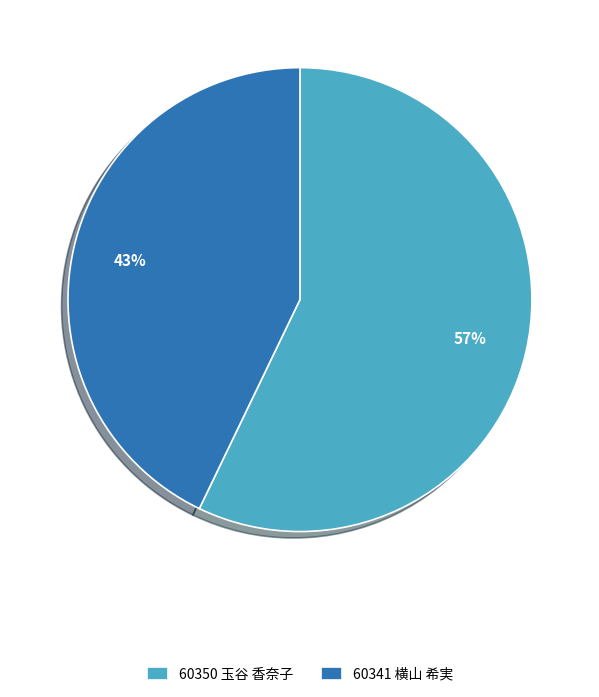

Which category accounts for the majority?

60350 玉谷 香奈子